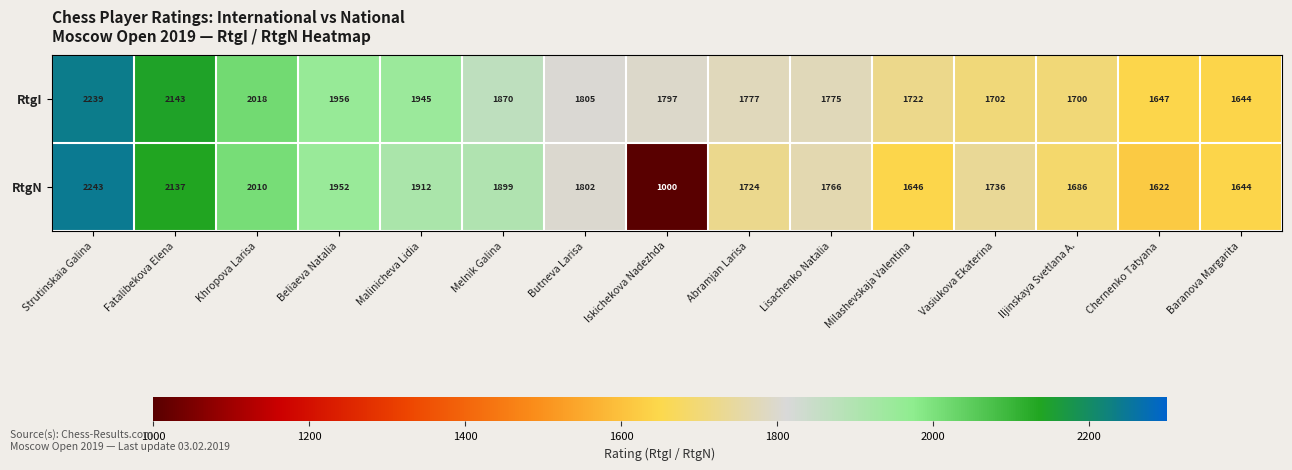

List the series in order of their peak value, lowest first.

RtgI, RtgN